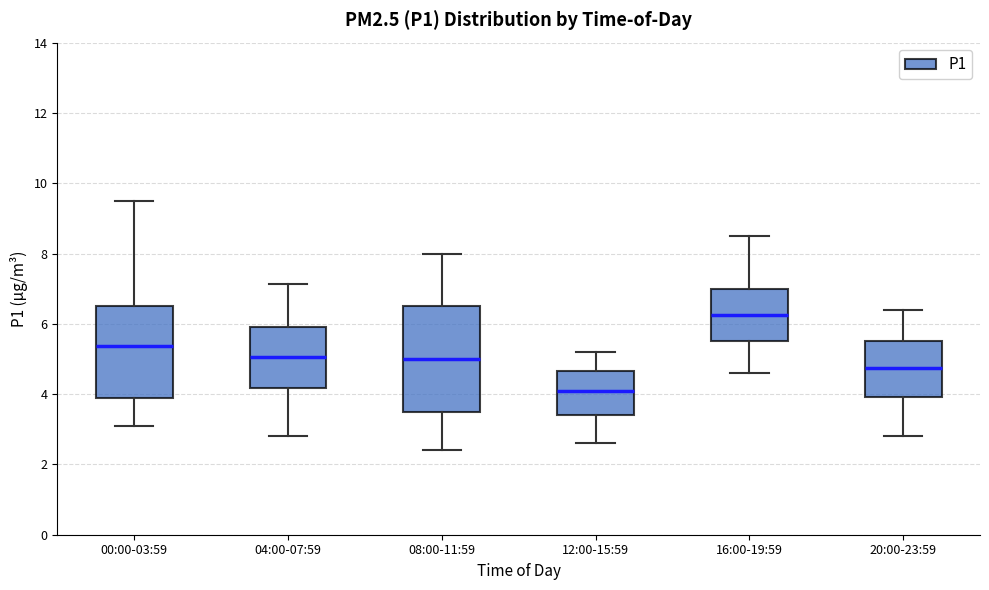

Which box has the lowest median line?

12:00-15:59